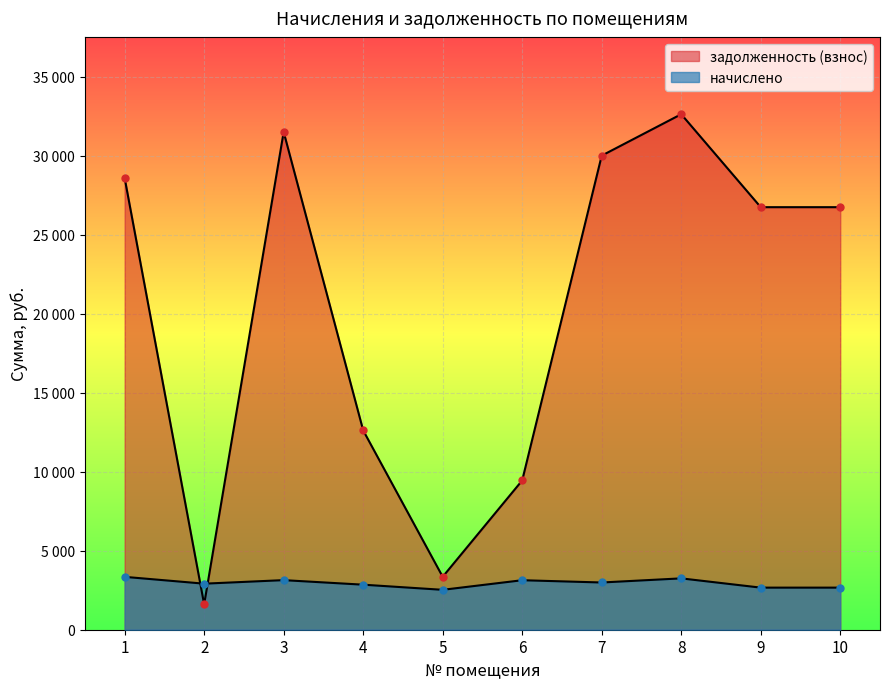

List the series in order of their overall mean, lowest first.

начислено, задолженность (взнос)